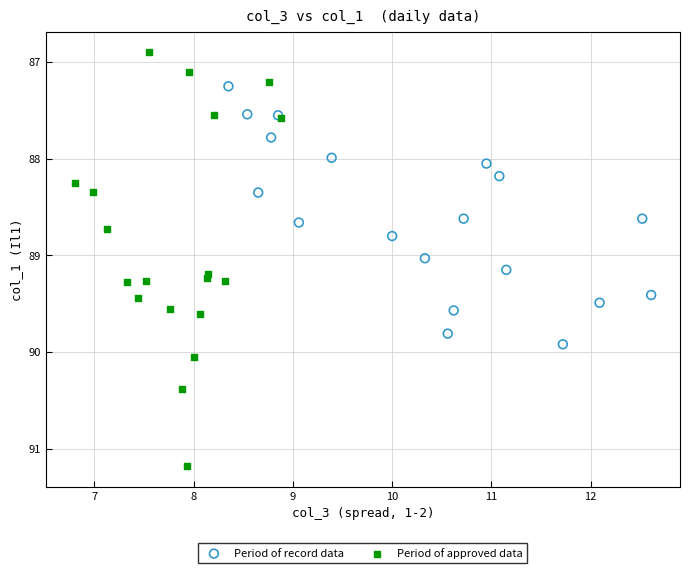

Which series has the widest spread of Y values?

Period of approved data